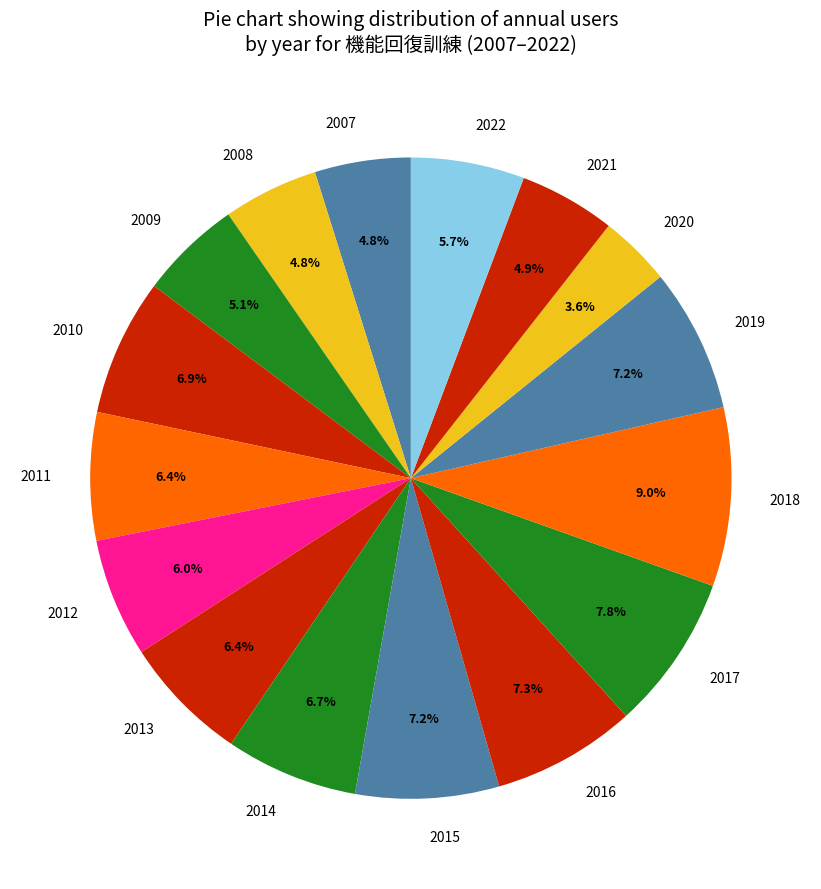

True or false: 2022 accounts for 1% of the total.

False